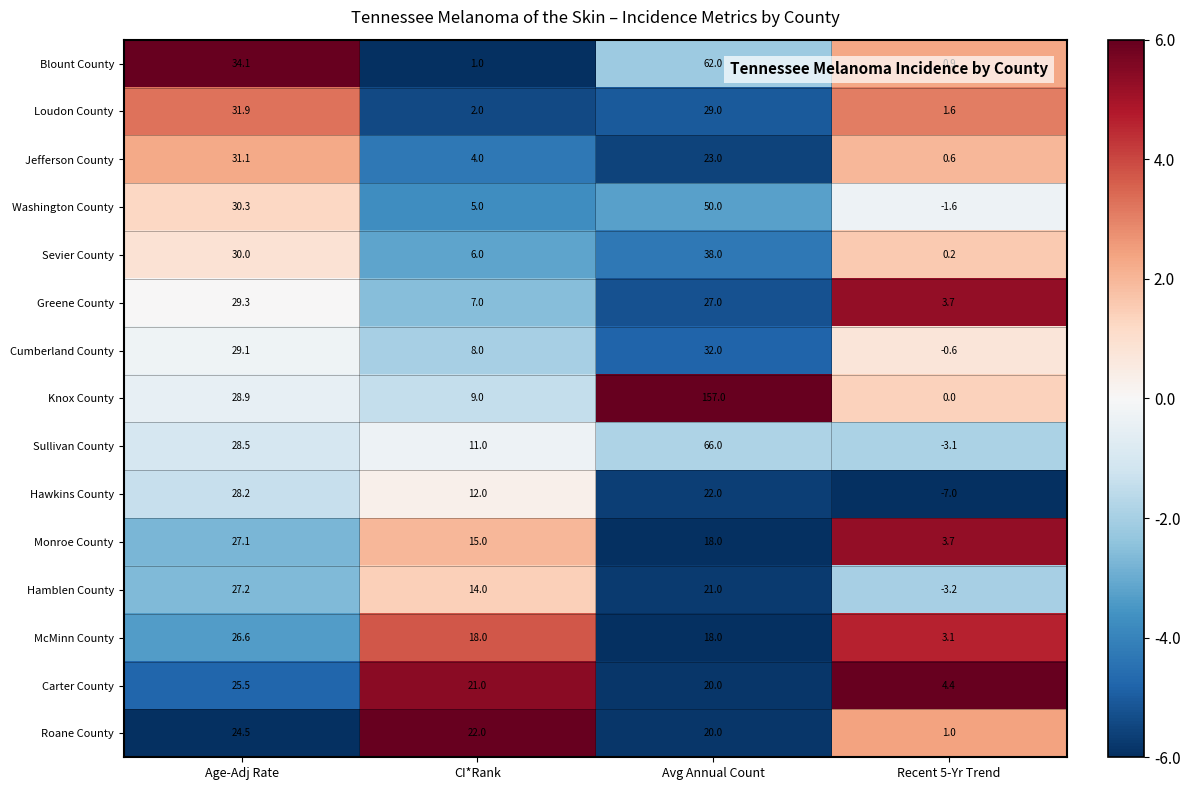

What is the spread (max minus min) of values at CI*Rank?

21.0